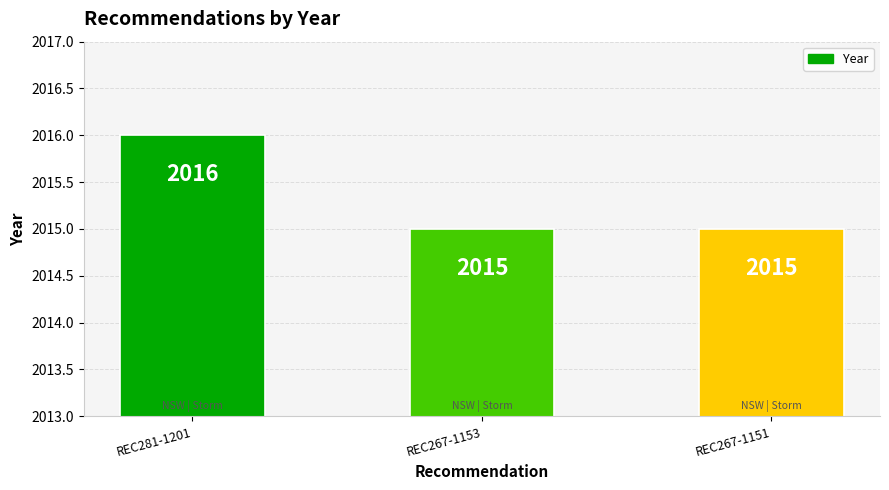

How many values are between 2015 and 2016?

3